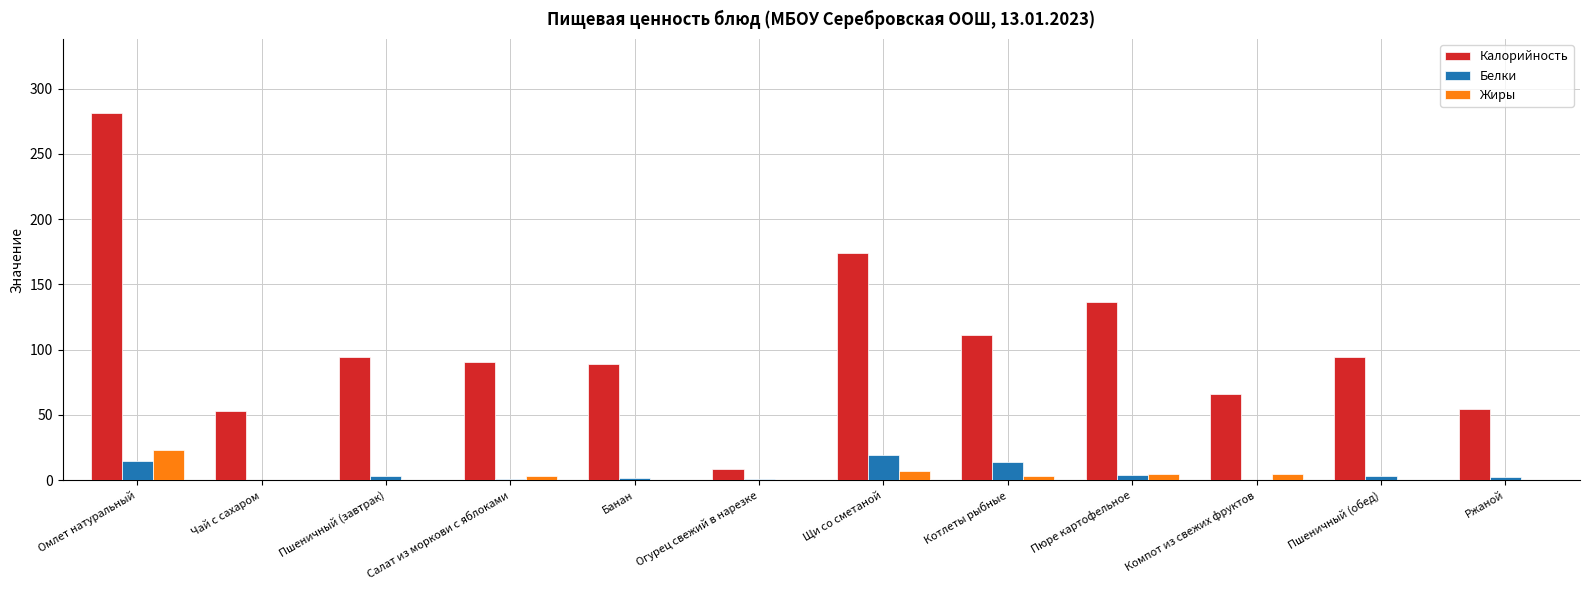

What is the maximum value for Калорийность?

281.7